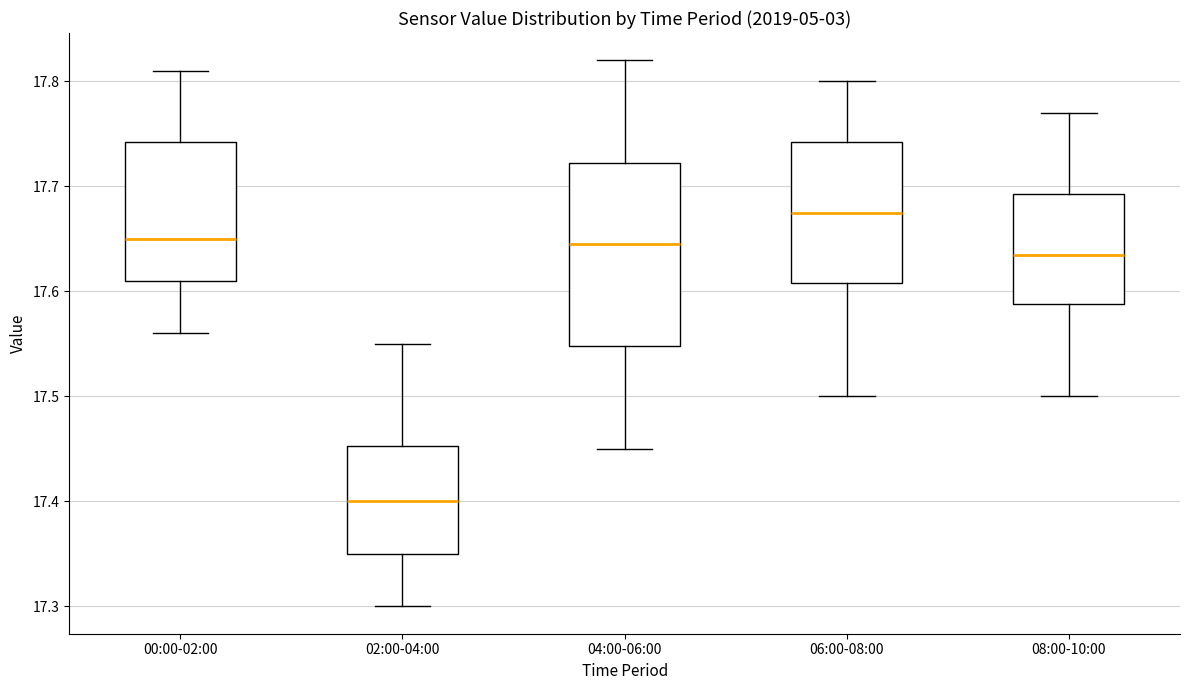

Where does the lower whisker of the box for 04:00-06:00 end on the y-axis? The values are not printed on the chart, so give them approximately, as read against the axis.

17.45